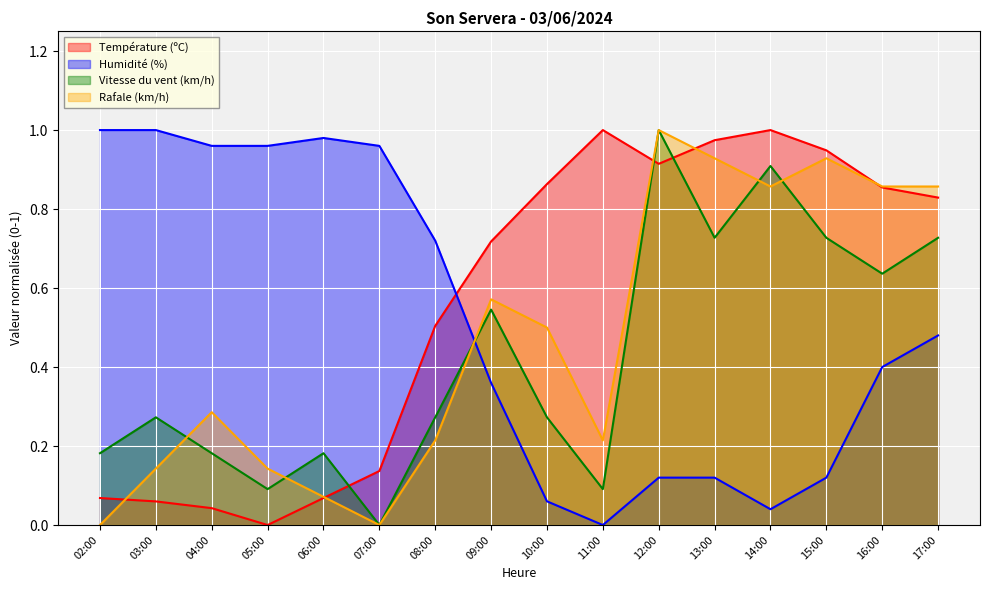

The Rafale (km/h) series shows 0.1 at 06:00. True or false?

True